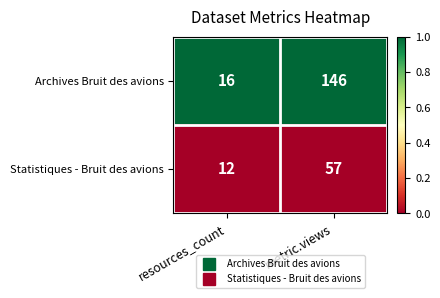

How many categories are shown in the chart?

2